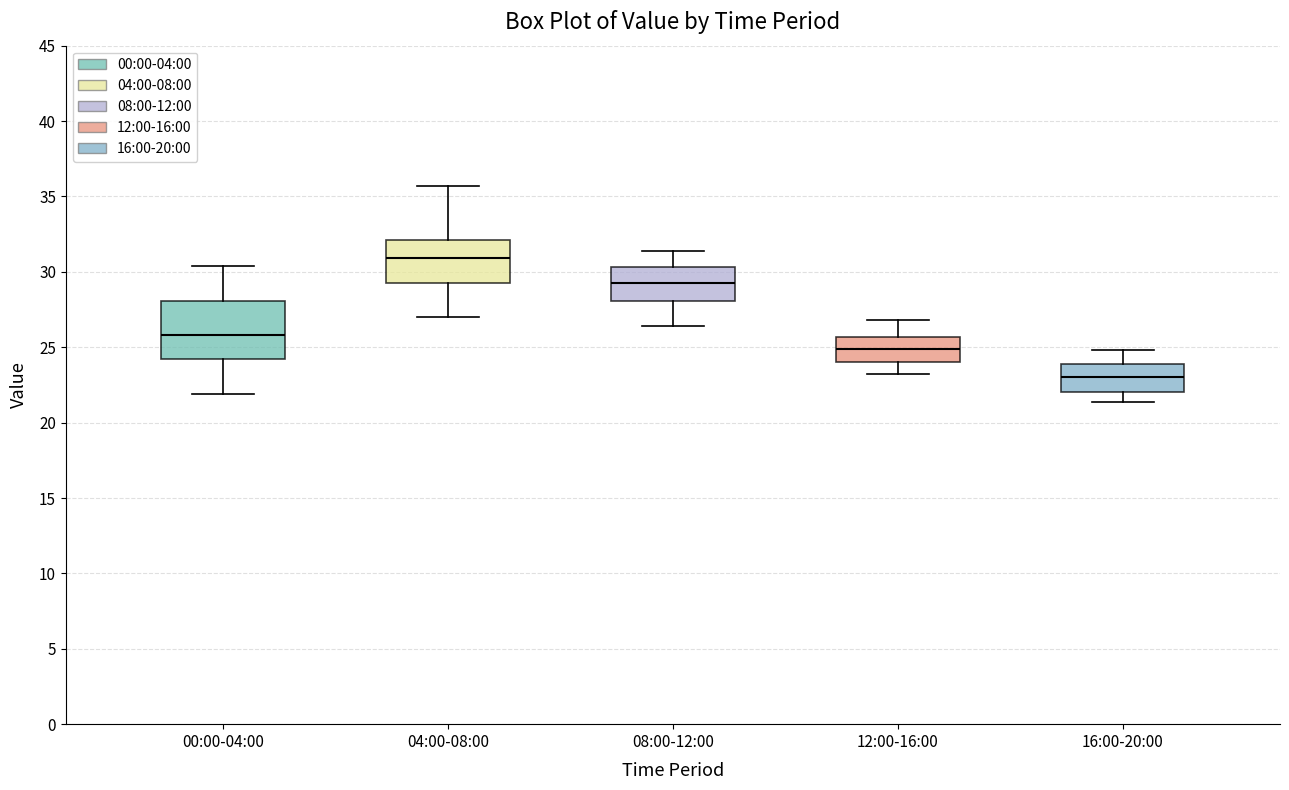

Reading left to right, transcribe this box plot: for each box, give where its median line is, the range the box spans, and where its two whiskers end, as read against the y-axis. The values are not printed on the chart, so give them approximately, as read against the axis.

00:00-04:00: median 26.0, box 24.0 to 28.0, whiskers 22.0 to 30.5
04:00-08:00: median 31.0, box 29.5 to 32.0, whiskers 27.0 to 35.5
08:00-12:00: median 29.5, box 28.0 to 30.5, whiskers 26.5 to 31.5
12:00-16:00: median 25.0, box 24.0 to 25.5, whiskers 23.0 to 27.0
16:00-20:00: median 23.0, box 22.0 to 24.0, whiskers 21.5 to 25.0